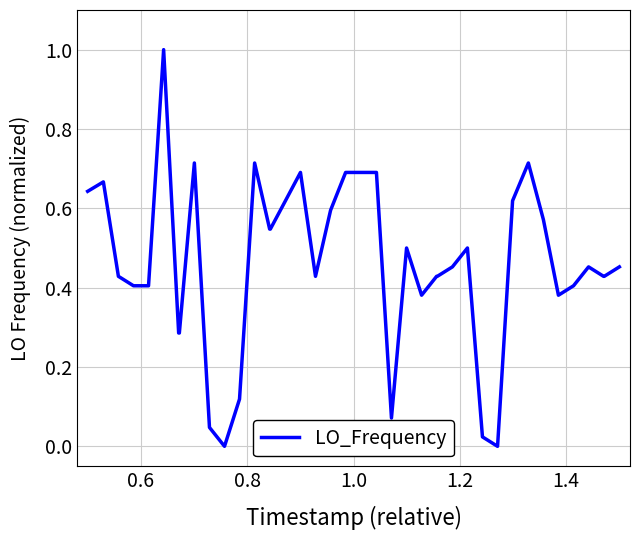

What is the difference between the maximum and minimum values?

1.0